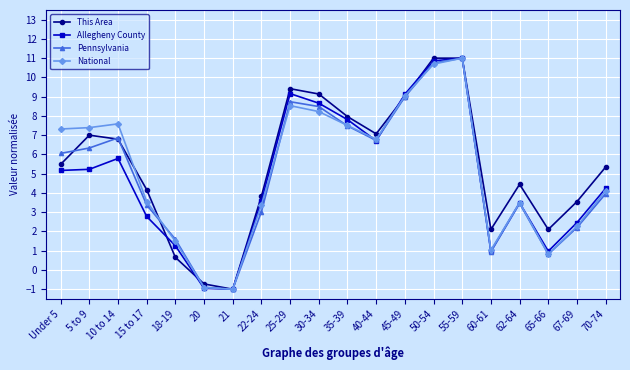

What is the spread (max minus min) of values at 65-66?

1.3